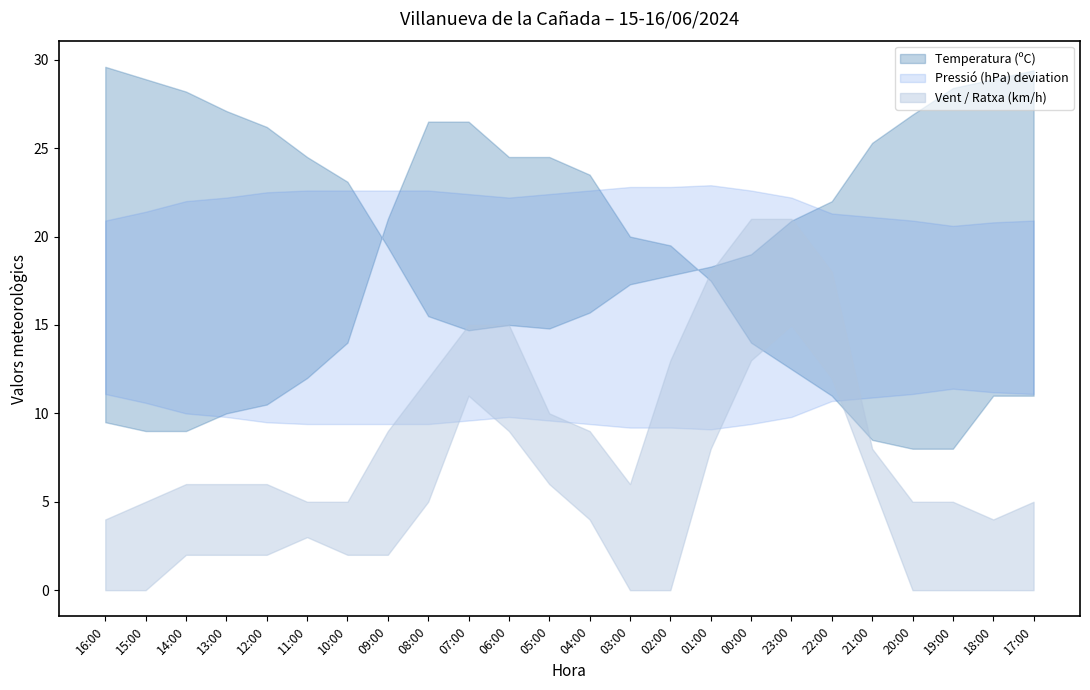

How many interior local valleys does the Ratxa (km/h) series have?

2